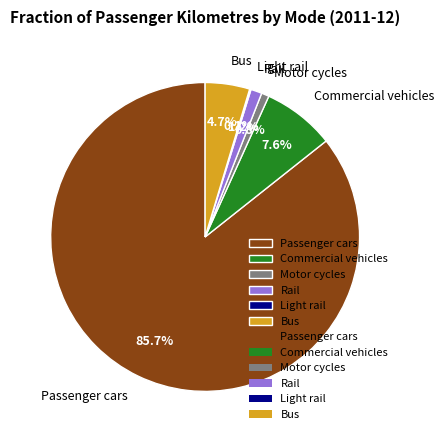

Is the sum of Bus and Commercial vehicles greater than half?

No